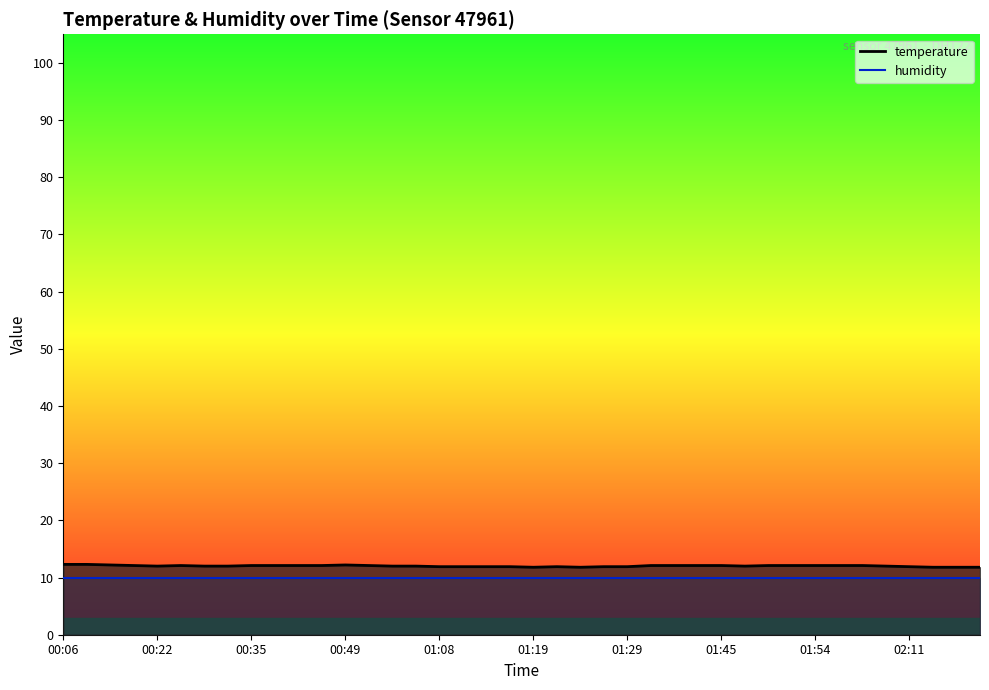

At how many categories does at least one series exceed 11?

40